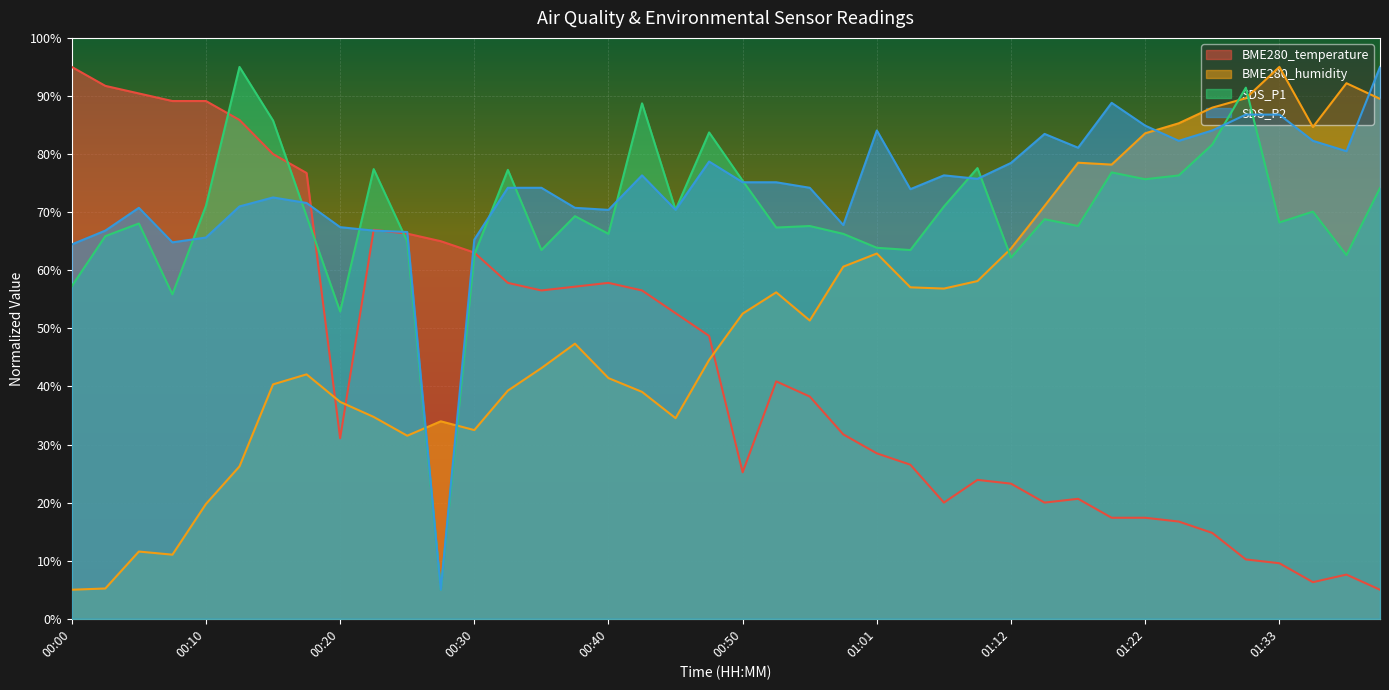

Reading left to right, transcribe all the data shown in this chart.

BME280_temperature: 95.0	91.7	90.4	89.1	89.1	85.9	80.0	76.7	31.1	67.0	66.3	65.0	63.0	57.8	56.5	57.2	57.8	56.5	52.6	48.7	25.2	40.9	38.3	31.7	28.5	26.5	20.0	23.9	23.3	20.0	20.7	17.4	17.4	16.7	14.8	10.2	9.6	6.3	7.6	5.0
BME280_humidity: 5.0	5.2	11.6	11.0	19.8	26.2	40.4	42.1	37.3	34.7	31.5	34.0	32.5	39.3	43.2	47.4	41.4	39.1	34.5	44.6	52.5	56.2	51.3	60.6	62.9	57.1	56.8	58.1	63.7	71.1	78.5	78.2	83.6	85.3	88.0	89.6	95.0	84.7	92.2	89.5
SDS_P1: 57.2	65.9	68.0	55.9	71.1	95.0	85.8	69.3	52.9	77.4	65.0	5.0	62.7	77.3	63.5	69.3	66.3	88.7	70.4	83.7	75.4	67.4	67.6	66.3	63.9	63.5	71.0	77.6	62.2	68.8	67.6	76.8	75.7	76.3	81.6	91.4	68.2	70.1	62.6	74.1
SDS_P2: 64.4	66.8	70.7	64.8	65.6	71.0	72.5	71.6	67.4	66.8	66.6	5.0	65.3	74.2	74.2	70.7	70.4	76.3	70.4	78.7	75.1	75.1	74.2	67.8	84.1	74.0	76.3	75.7	78.5	83.5	81.1	88.8	84.9	82.3	84.1	86.8	86.8	82.3	80.5	95.0